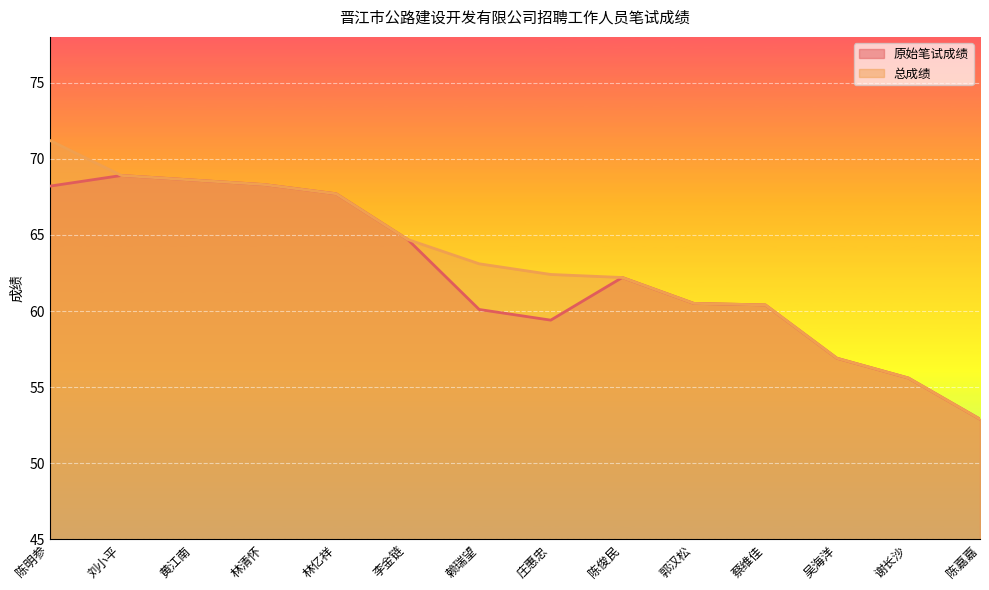

True or false: 总成绩 and 原始笔试成绩 intersect in this chart.

False